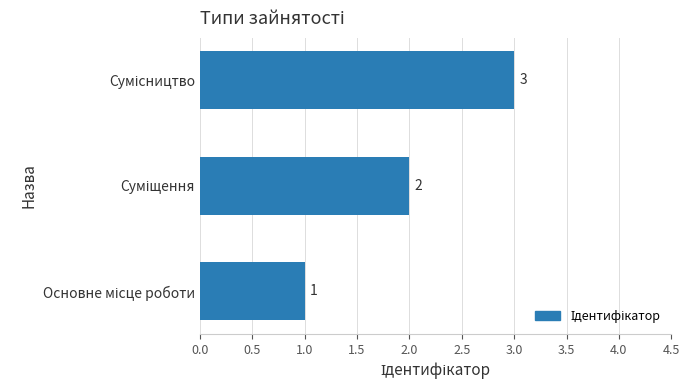

Count the values in the range 1 to 3.

3